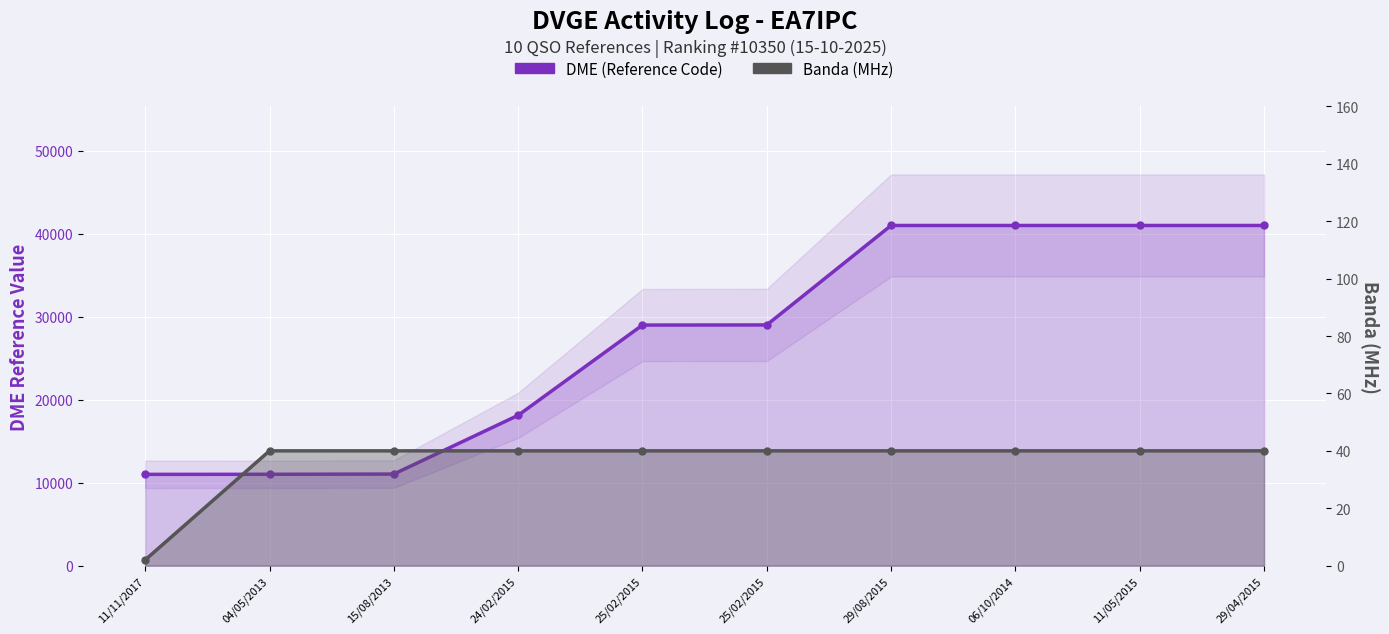

What is the sum of the DME (Reference Code) values at 06/10/2014 and 11/11/2017?

52009